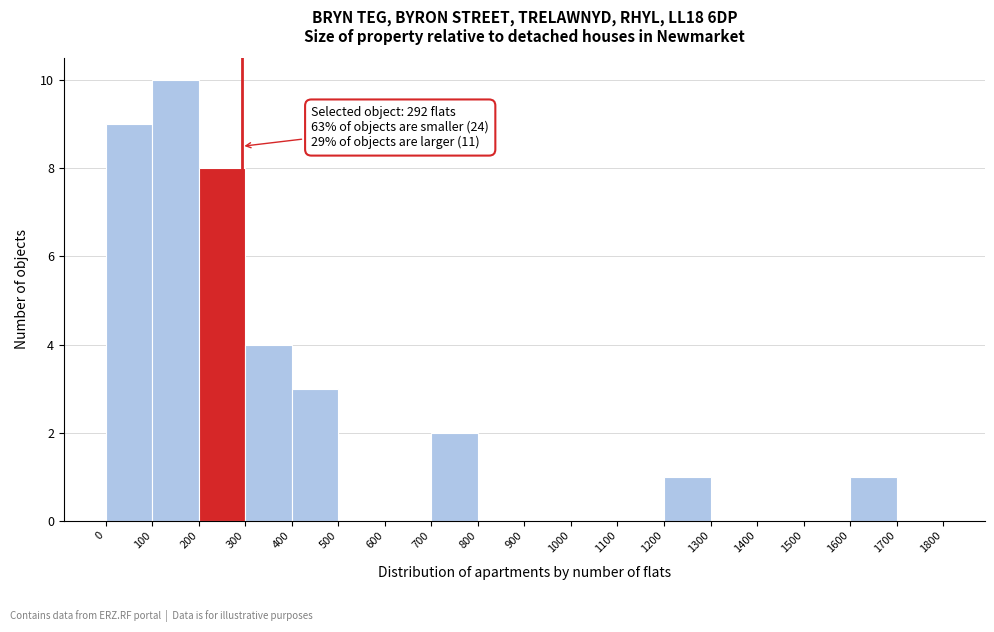

Which range on the x-axis has the tallest bar?

100 to 200